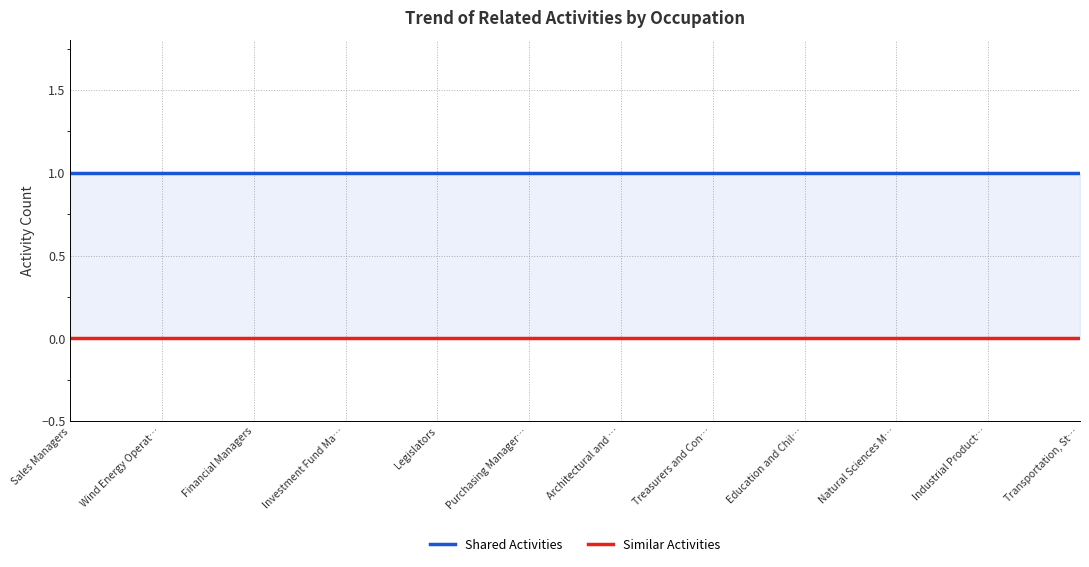

Which category has the highest value across all series?

Sales Managers